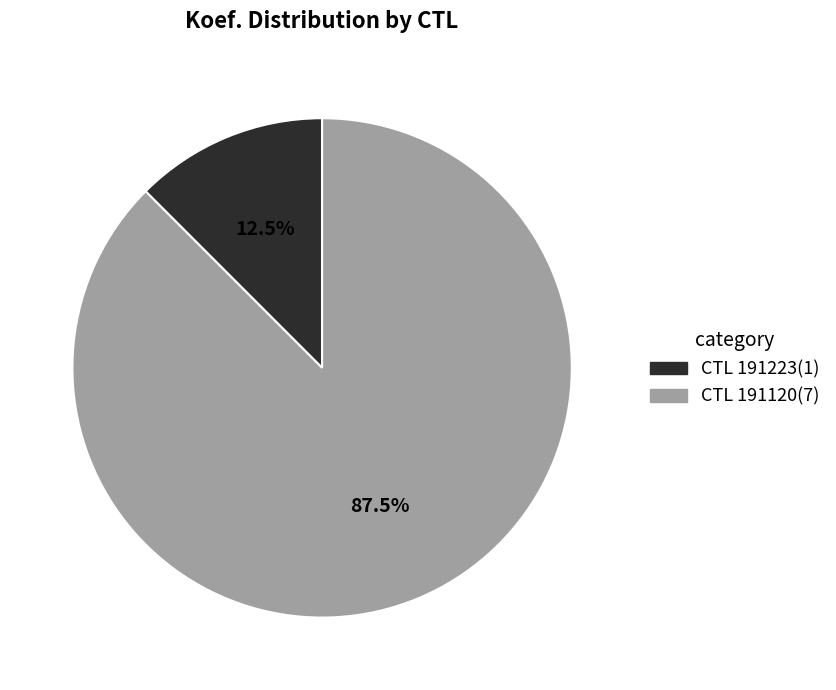

What is the largest slice in the pie chart?

CTL 191120(7)